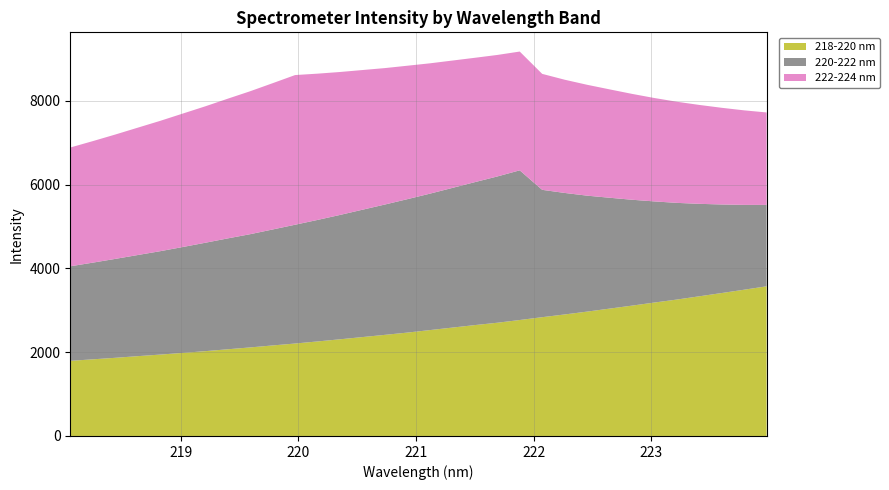

Reading left to right, what are all the values shown in this chart?

218-220 nm: 218.0596=1793.9	218.2508=1829.8	218.442=1866.3	218.6332=1905.6	218.8244=1943.2	219.0156=1983.3	219.2067=2024.9	219.3979=2069.7	219.589=2114.2	219.7801=2161.5	219.9712=2207.4	220.1623=2257.1	220.3533=2308.3	220.5444=2361.4	220.7354=2414.4	220.9264=2468.5	221.1174=2528.0	221.3083=2587.7	221.4993=2647.3	221.6902=2703.4	221.8812=2768.7	222.0721=2836.1	222.263=2901.3	222.4538=2969.1	222.6447=3040.6	222.8355=3112.0	223.0264=3185.8	223.2172=3257.2	223.408=3334.9	223.5987=3412.9	223.7895=3492.3	223.9802=3573.5
220-222 nm: 218.0596=2257.1	218.2508=2308.3	218.442=2361.4	218.6332=2414.4	218.8244=2468.5	219.0156=2528.0	219.2067=2587.7	219.3979=2647.3	219.589=2703.4	219.7801=2768.7	219.9712=2836.1	220.1623=2901.3	220.3533=2969.1	220.5444=3040.6	220.7354=3112.0	220.9264=3185.8	221.1174=3257.2	221.3083=3334.9	221.4993=3412.9	221.6902=3492.3	221.8812=3573.5	222.0721=3040.6	222.263=2901.3	222.4538=2768.7	222.6447=2647.3	222.8355=2528.0	223.0264=2414.4	223.2172=2308.3	223.408=2207.4	223.5987=2114.2	223.7895=2024.9	223.9802=1943.2
222-224 nm: 218.0596=2836.1	218.2508=2901.3	218.442=2969.1	218.6332=3040.6	218.8244=3112.0	219.0156=3185.8	219.2067=3257.2	219.3979=3334.9	219.589=3412.9	219.7801=3492.3	219.9712=3573.5	220.1623=3492.3	220.3533=3412.9	220.5444=3334.9	220.7354=3257.2	220.9264=3185.8	221.1174=3112.0	221.3083=3040.6	221.4993=2969.1	221.6902=2901.3	221.8812=2836.1	222.0721=2768.7	222.263=2703.4	222.4538=2647.3	222.6447=2587.7	222.8355=2528.0	223.0264=2468.5	223.2172=2414.4	223.408=2361.4	223.5987=2308.3	223.7895=2257.1	223.9802=2207.4